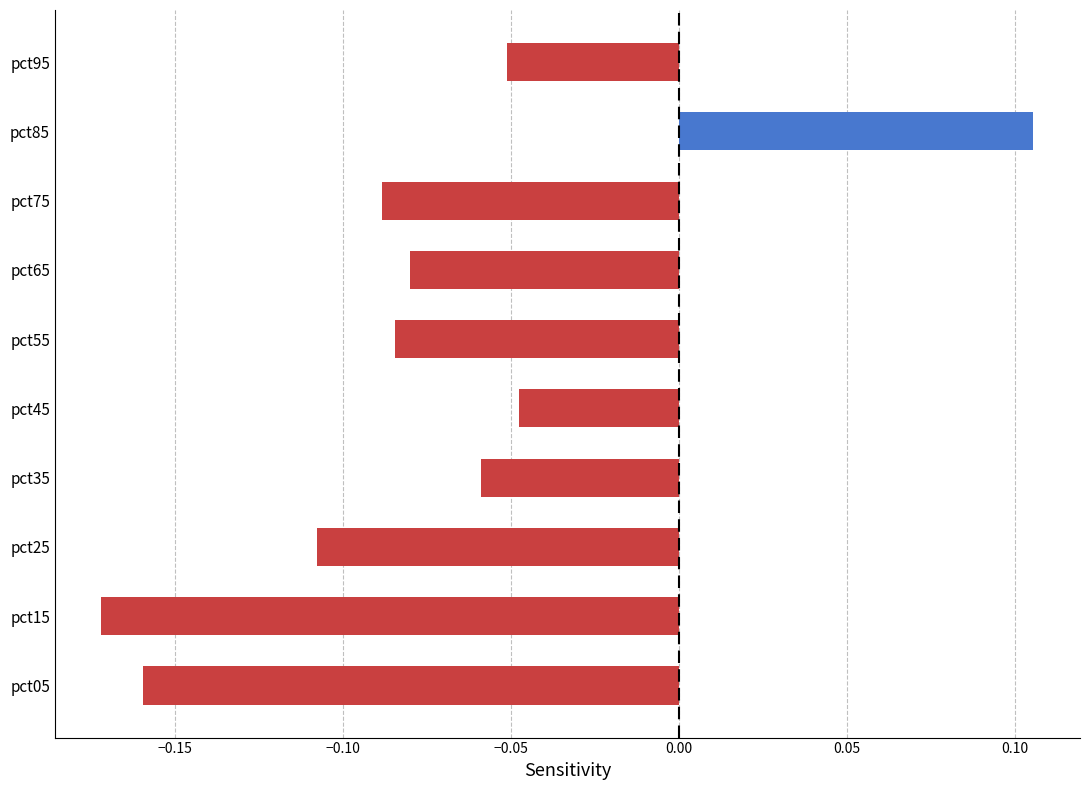

How many bars are there in total?

10